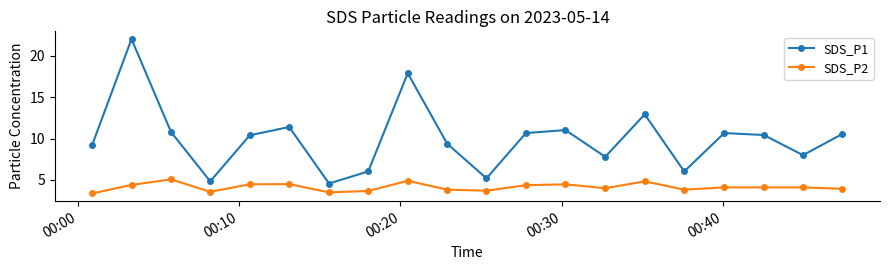

True or false: SDS_P1 and SDS_P2 intersect in this chart.

False